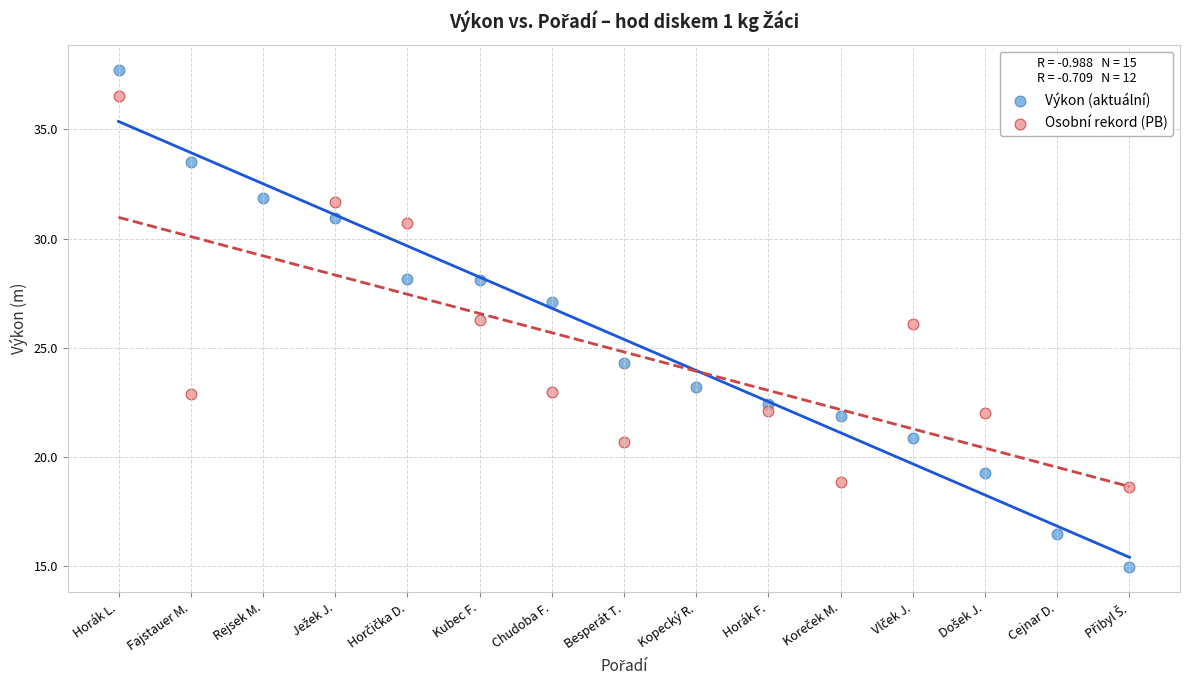

Which series has the widest spread of Y values?

Výkon (aktuální)